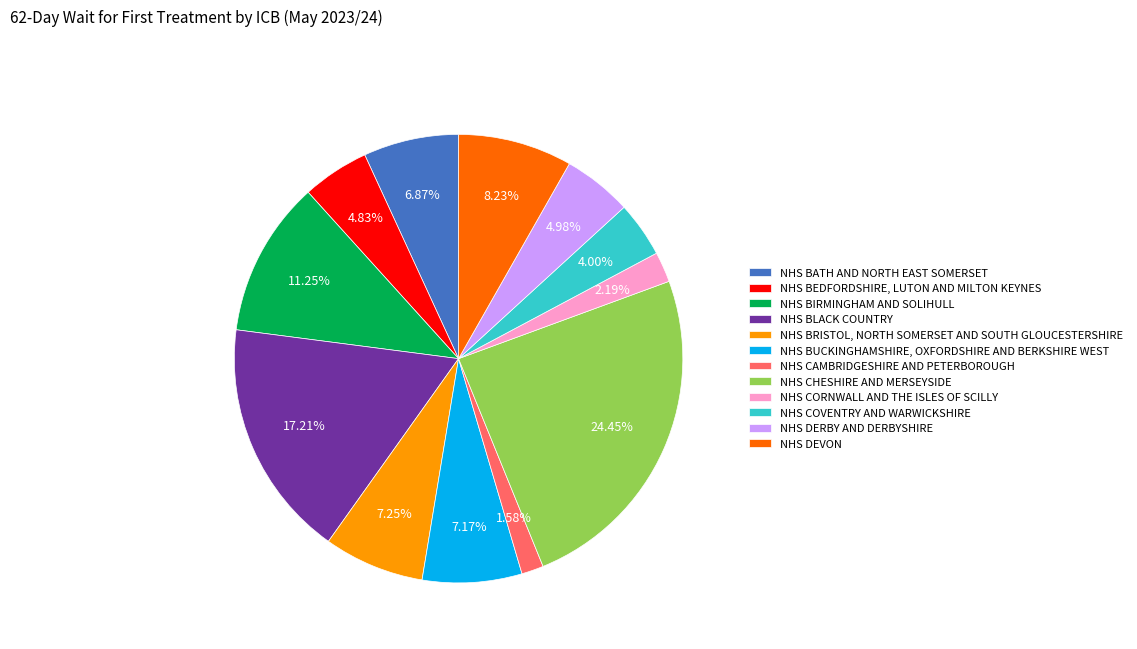

How many slices are in this pie chart?

12